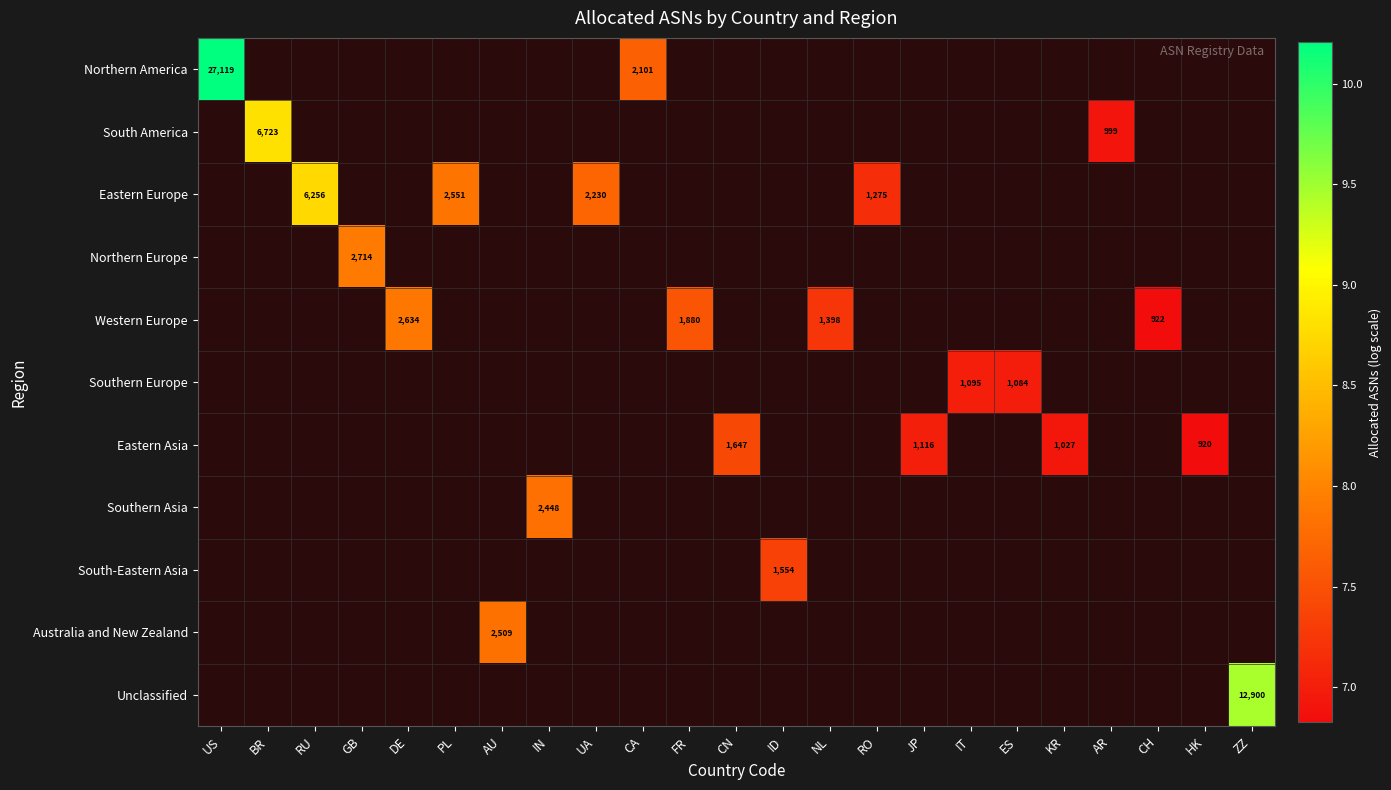

At FR, list the series in order from largest to smallest.

Northern America, South America, Eastern Europe, Northern Europe, Western Europe, Southern Europe, Eastern Asia, Southern Asia, South-Eastern Asia, Australia and New Zealand, Unclassified